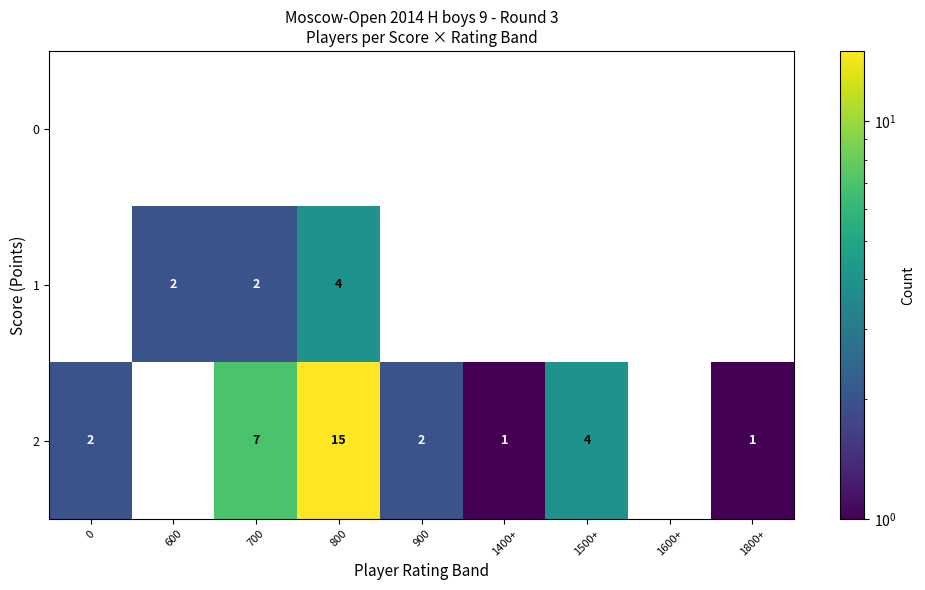

True or false: 1 has a value of 2 at 600.

True